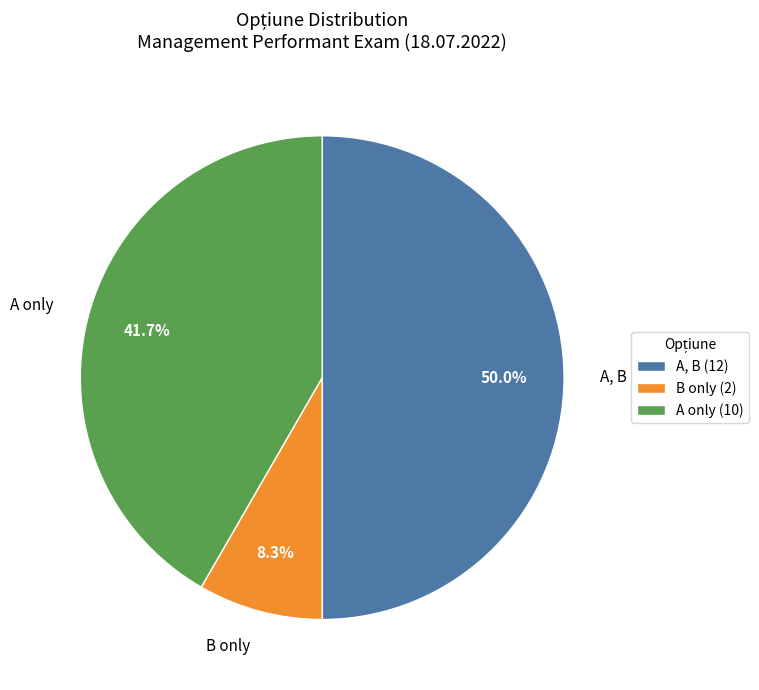

Which has a higher value, A, B or B only?

A, B